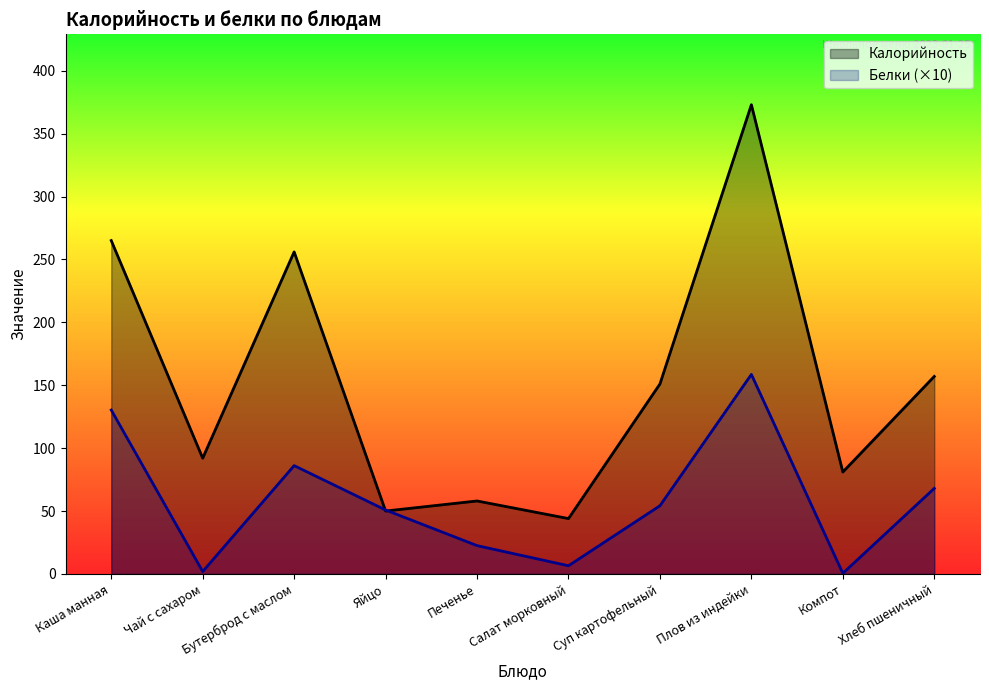

What is the label of the 8th point from the left?

Плов из индейки